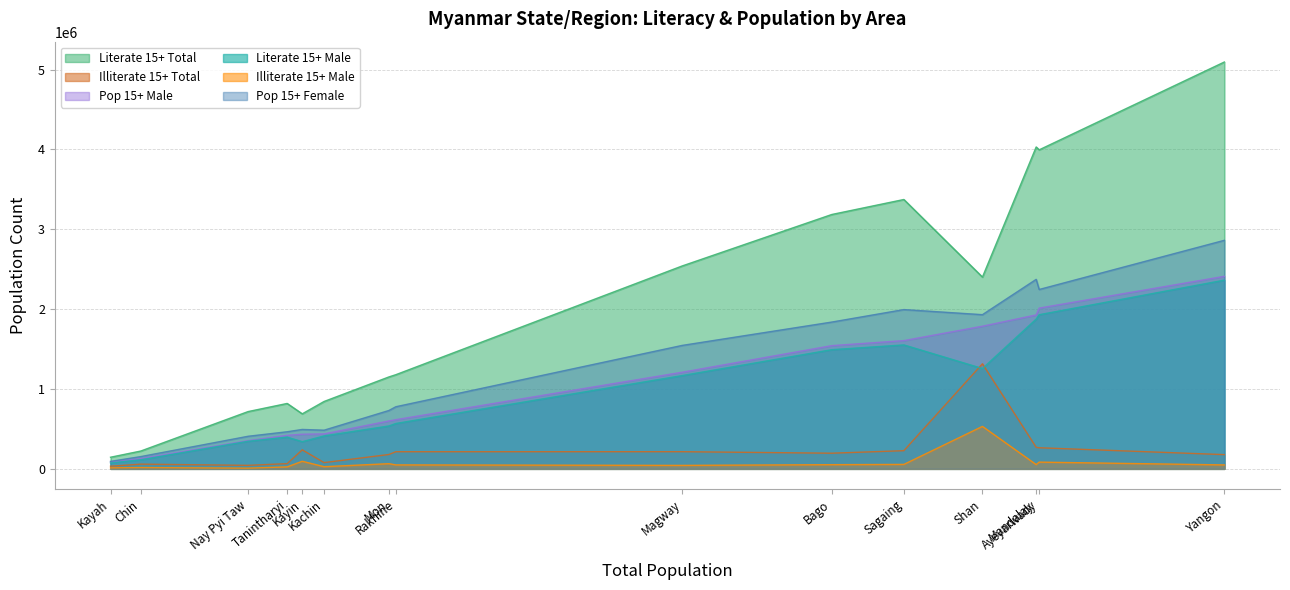

What is the difference between the maximum and minimum values in the illit_15ab_t series?

1283085